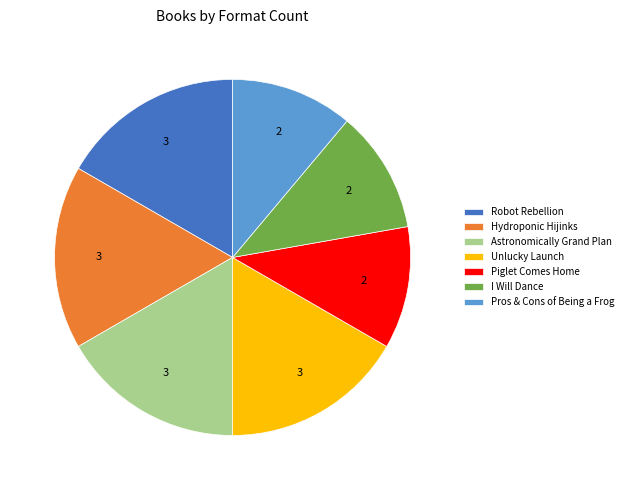

Approximately how many times larger is the value at Astronomically Grand Plan compared to I Will Dance?

1.5